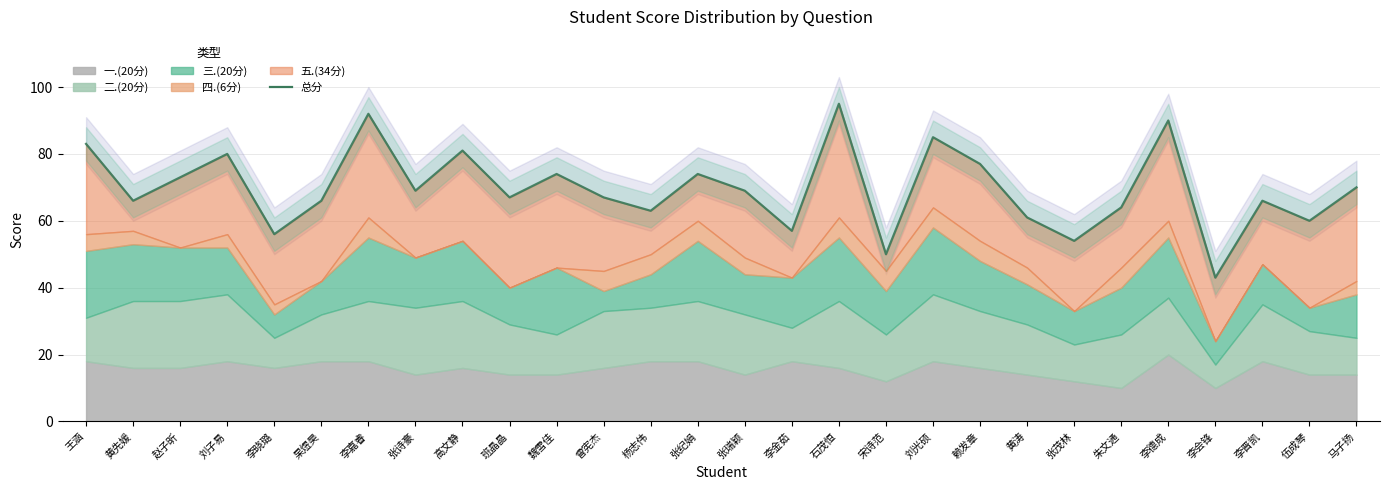

How many data points are above 69?

12